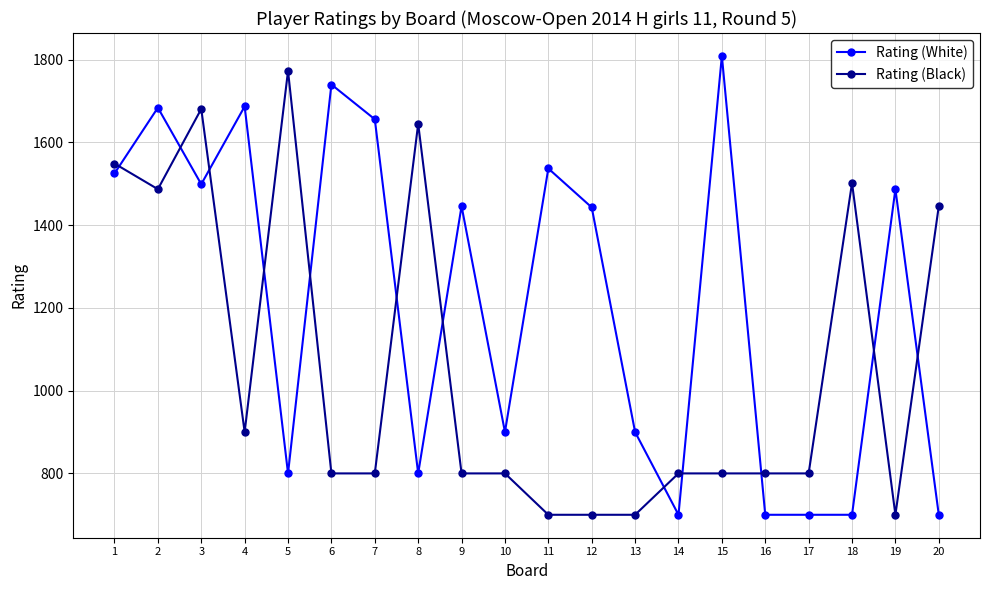

What is the total value across all series at 12?

2143